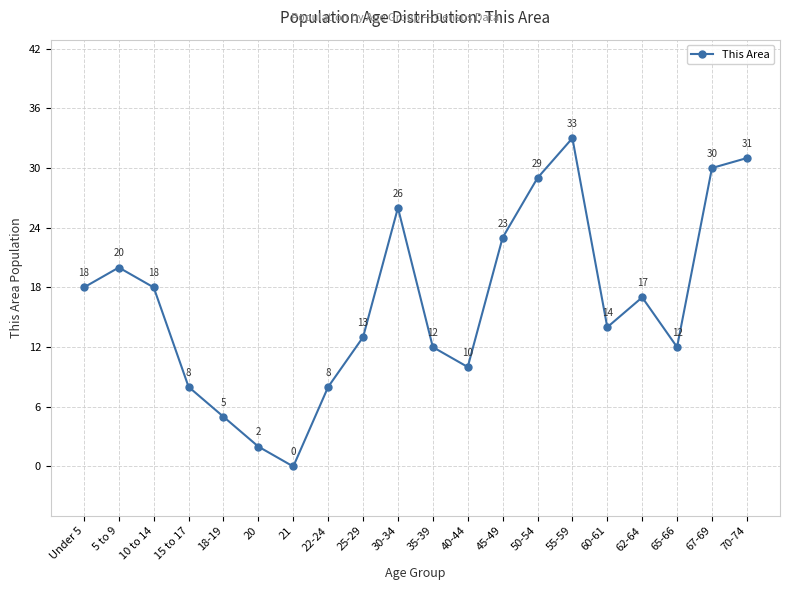

Is it true that the value at Under 5 is 29?

False